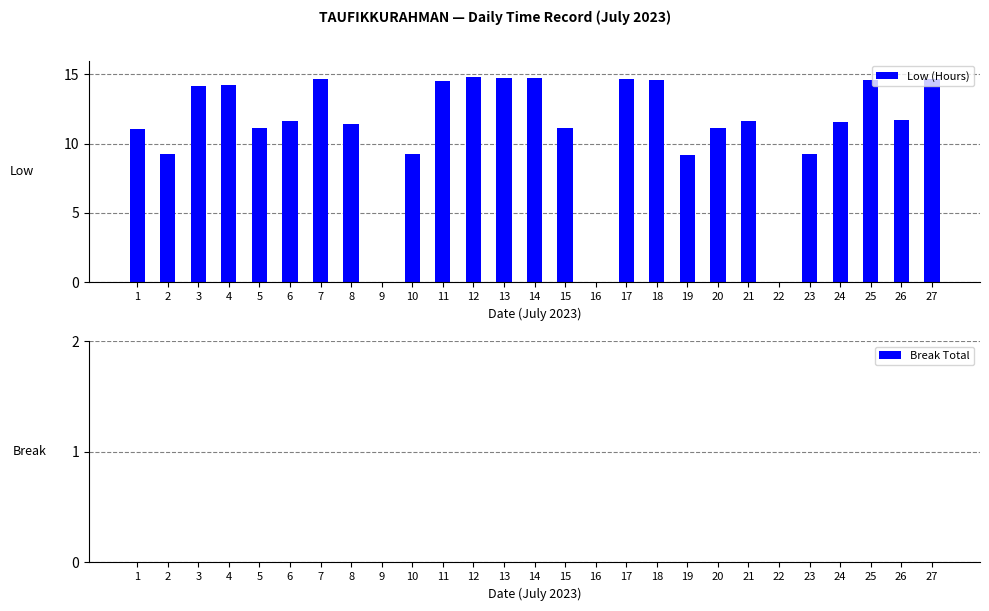

What is the maximum value shown in the chart?

14.8